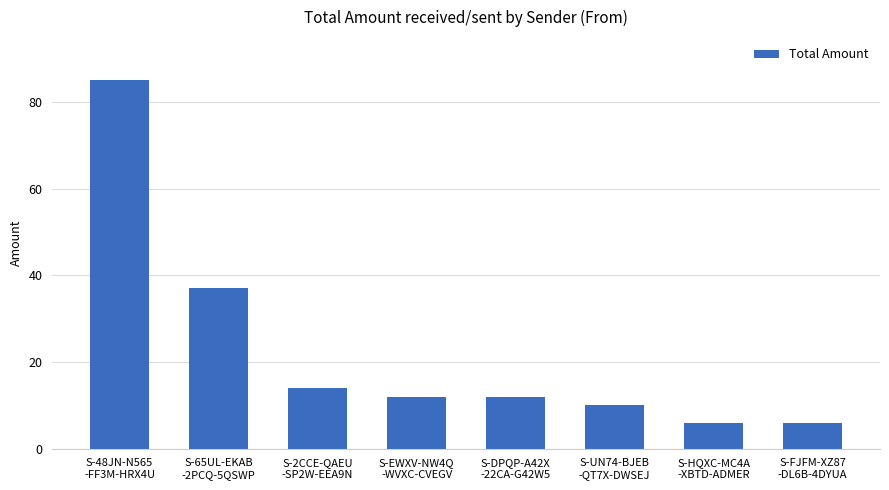

Between S-UN74-BJEB
-QT7X-DWSEJ and S-HQXC-MC4A
-XBTD-ADMER, which is larger?

S-UN74-BJEB
-QT7X-DWSEJ